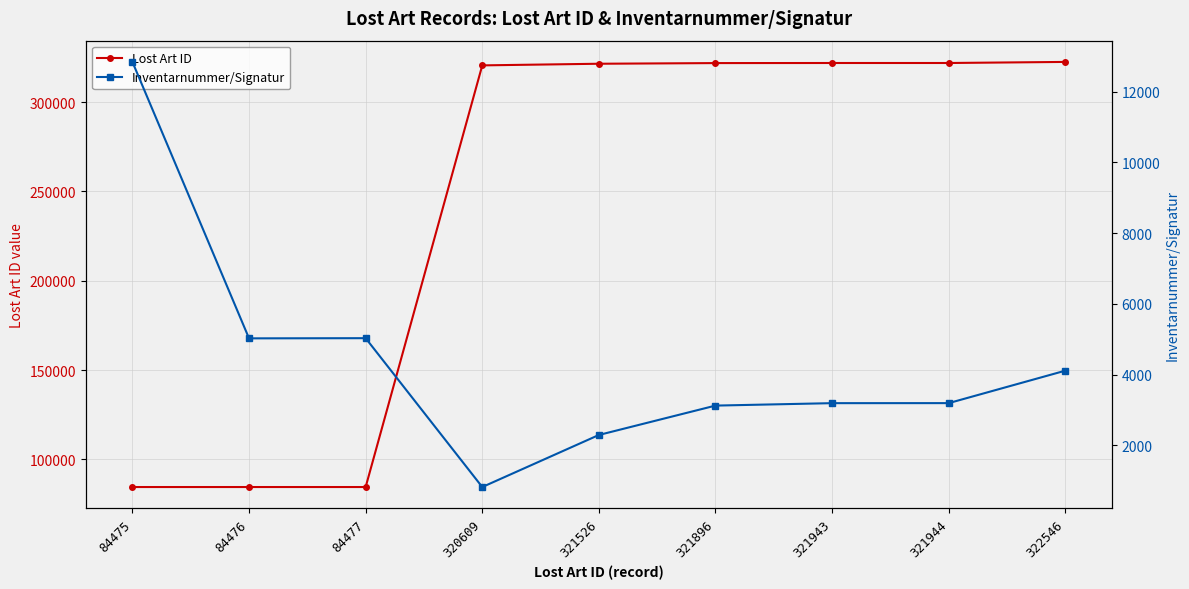

At which category is the sum across all series the highest?

322546